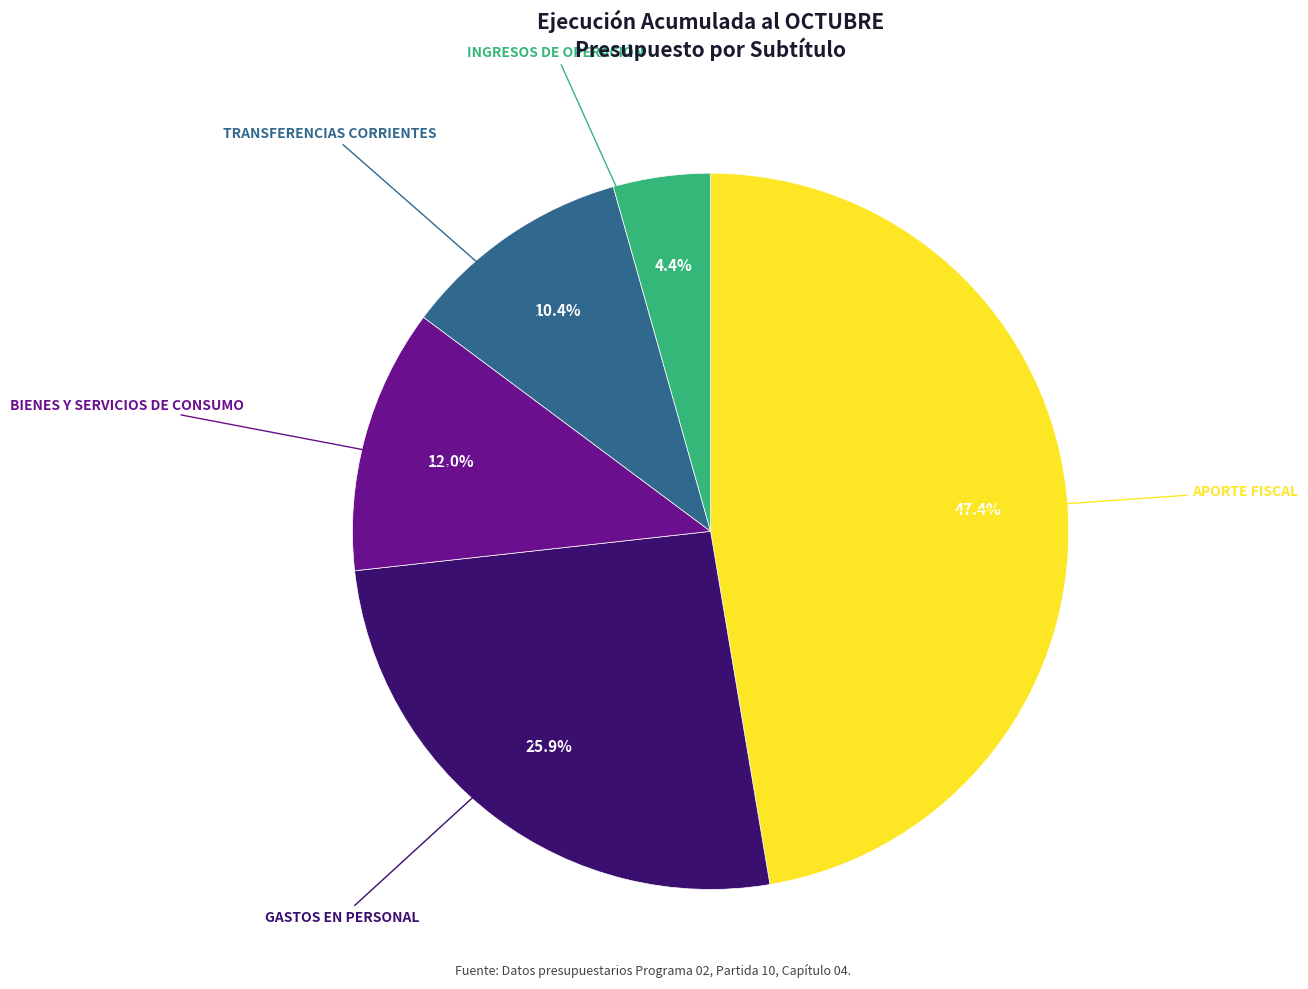

Does any single category account for the majority?

No